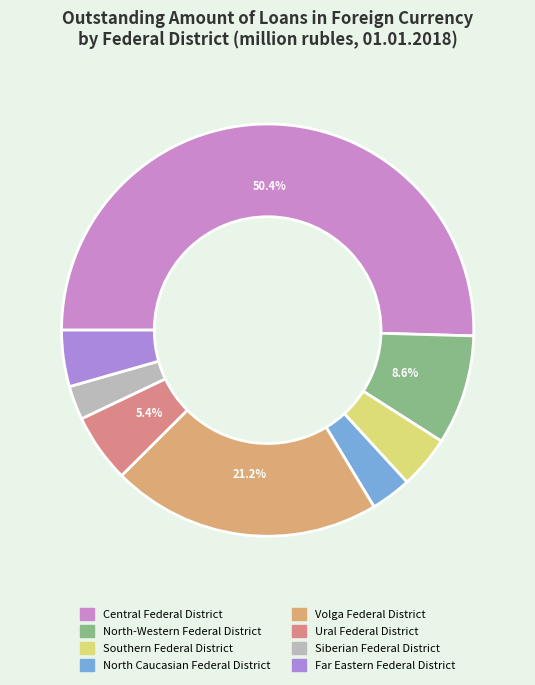

How many segments does this pie chart have?

8